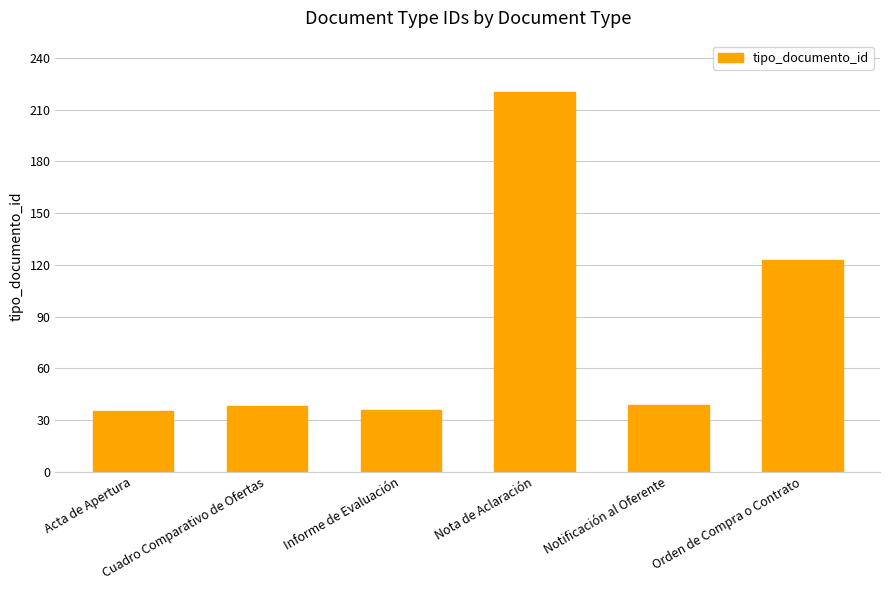

What is the average value?

82